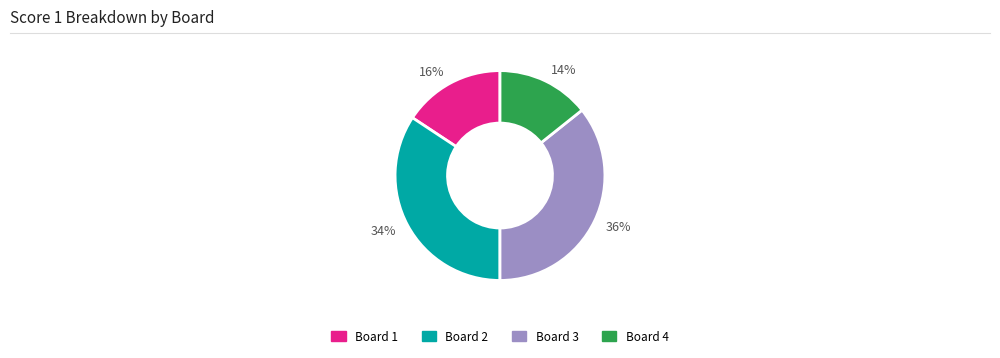

Which category has the smallest portion of the pie?

14%